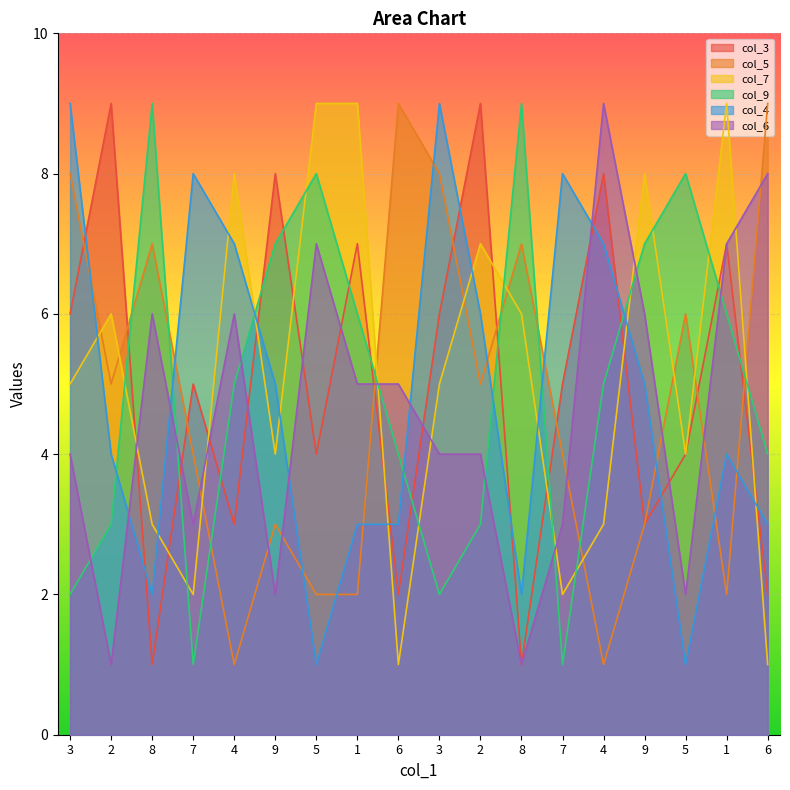

The value of col_3 at 7 is 5. True or false?

True